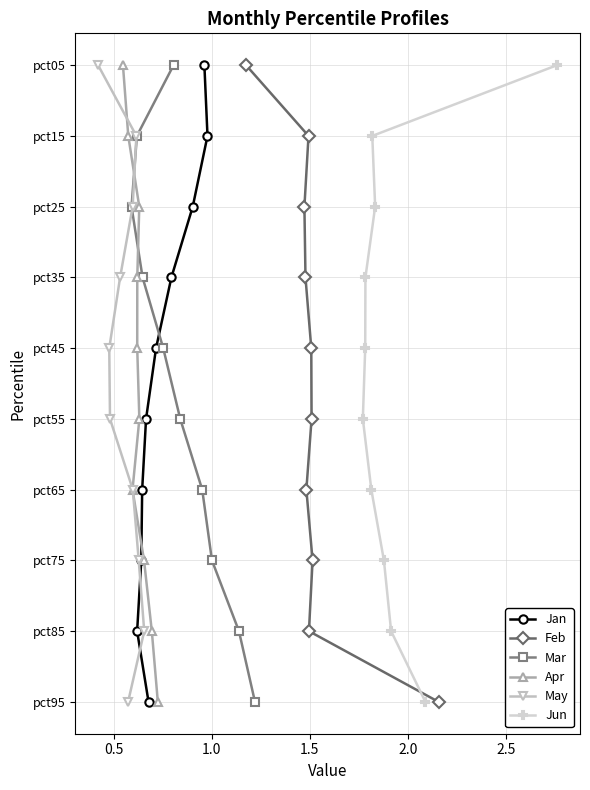

What are all the series names shown in the legend?

Jan, Feb, Mar, Apr, May, Jun